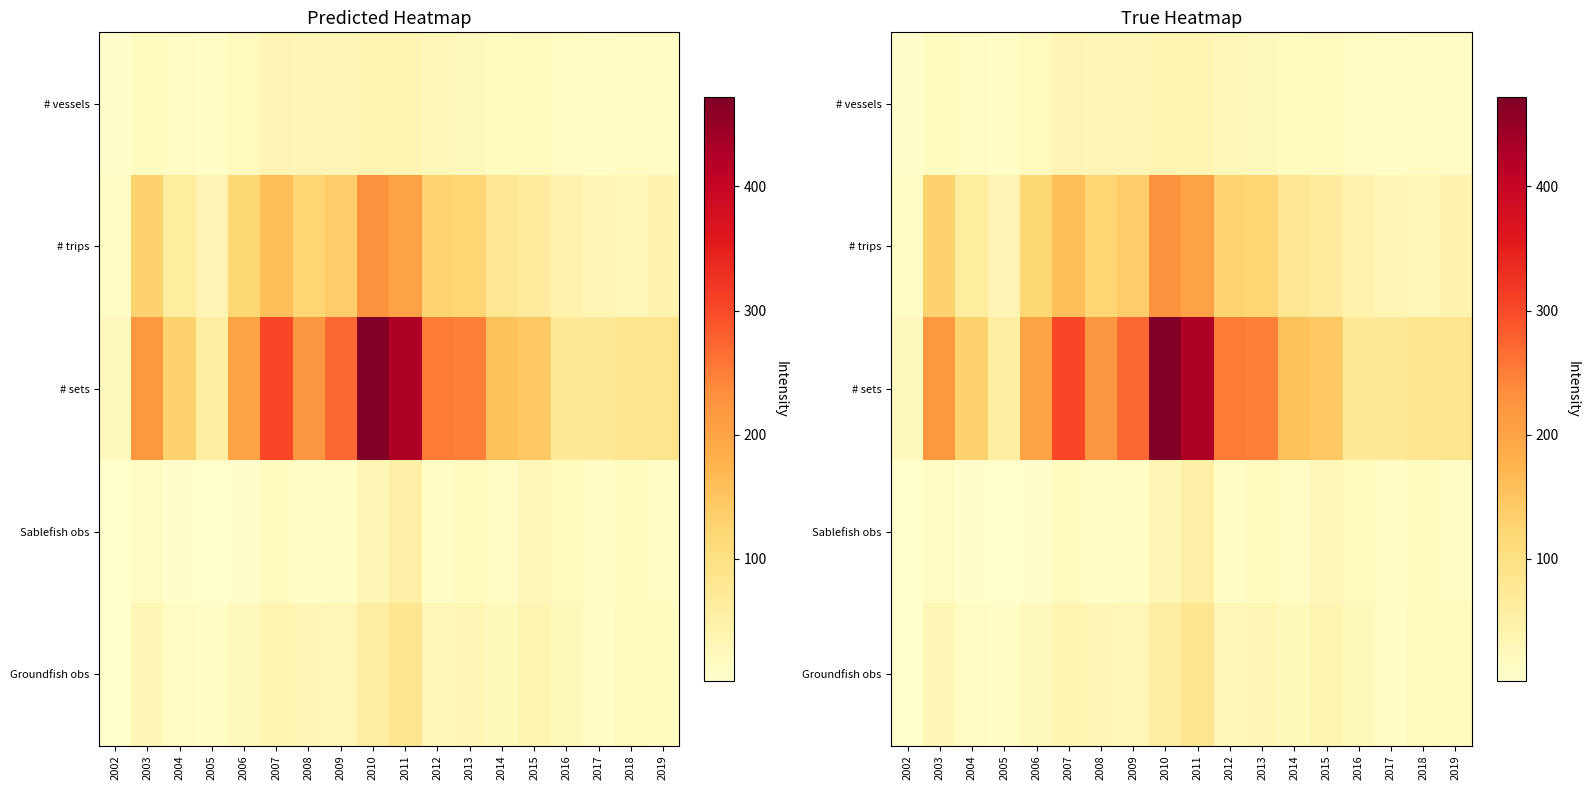

What is the difference between the highest and lowest values at 2017?

59.0